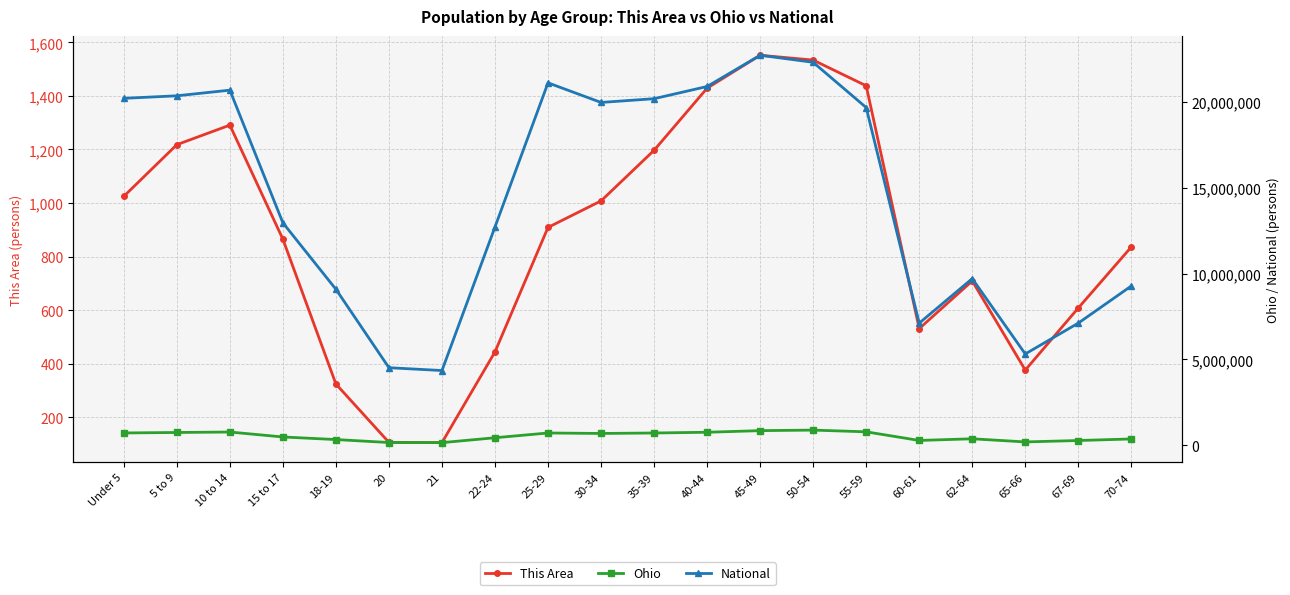

Which has a higher value, 21 or 40-44?

40-44